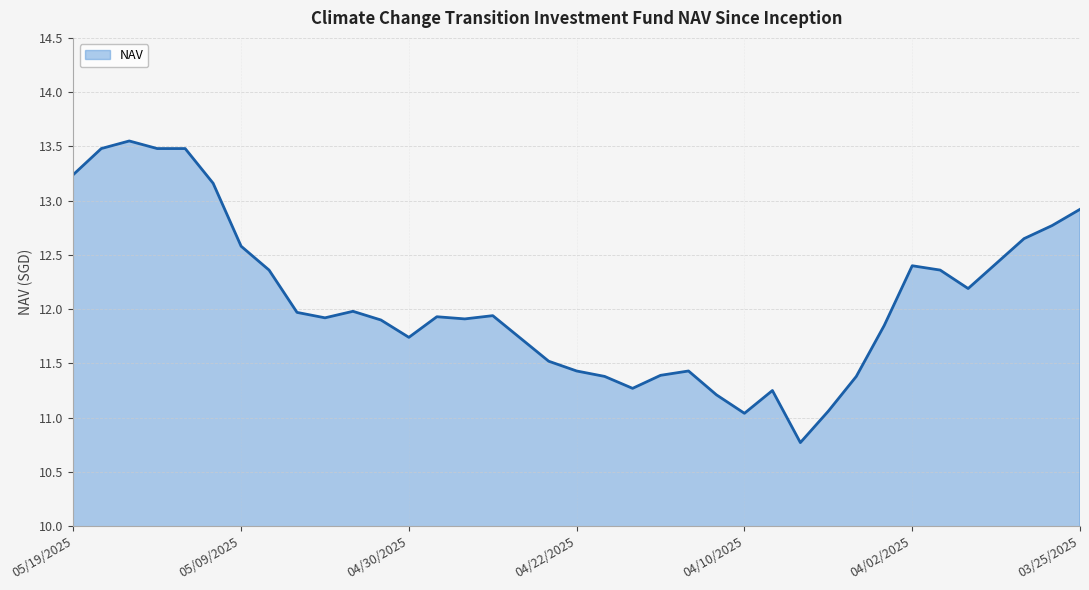

What is the sum of all values?

447.0